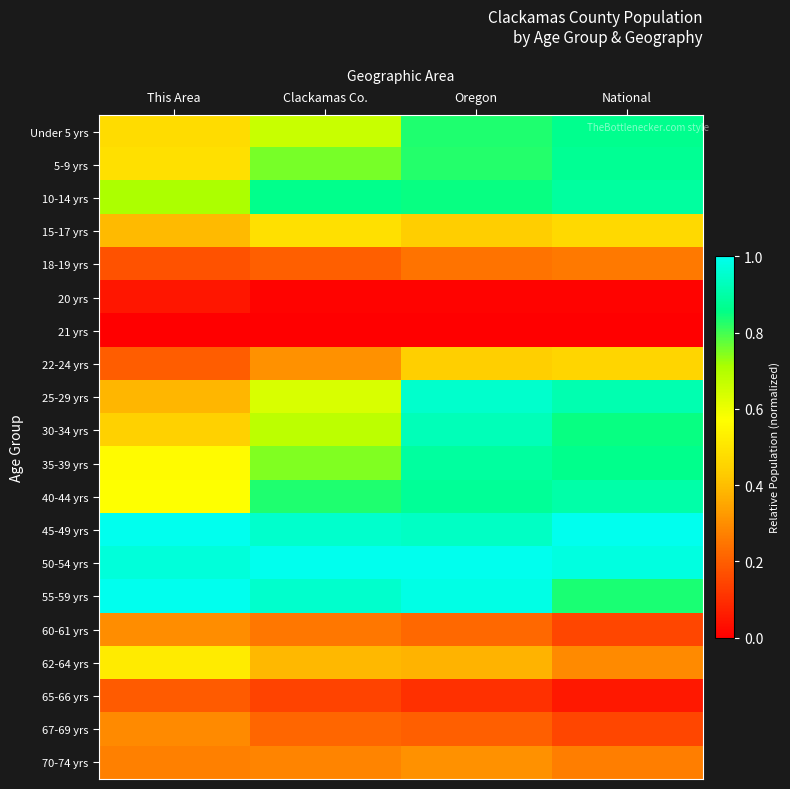

At how many categories does at least one series exceed 0?

4